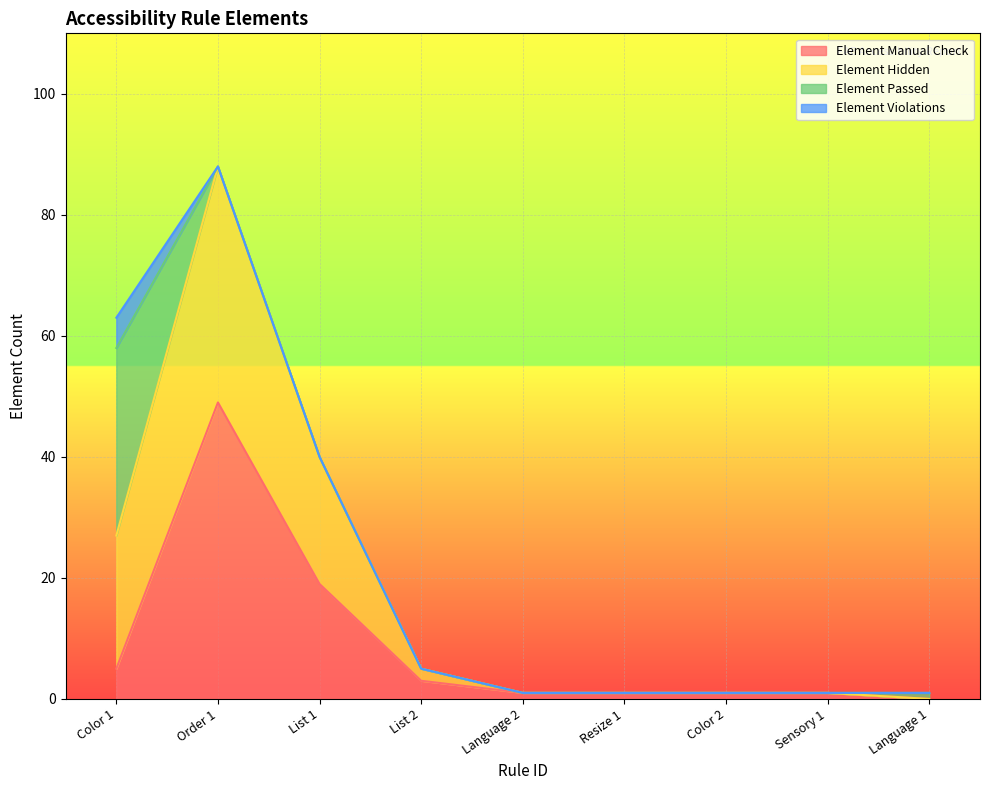

Where is Element Manual Check nearest to the value 24?

List 1